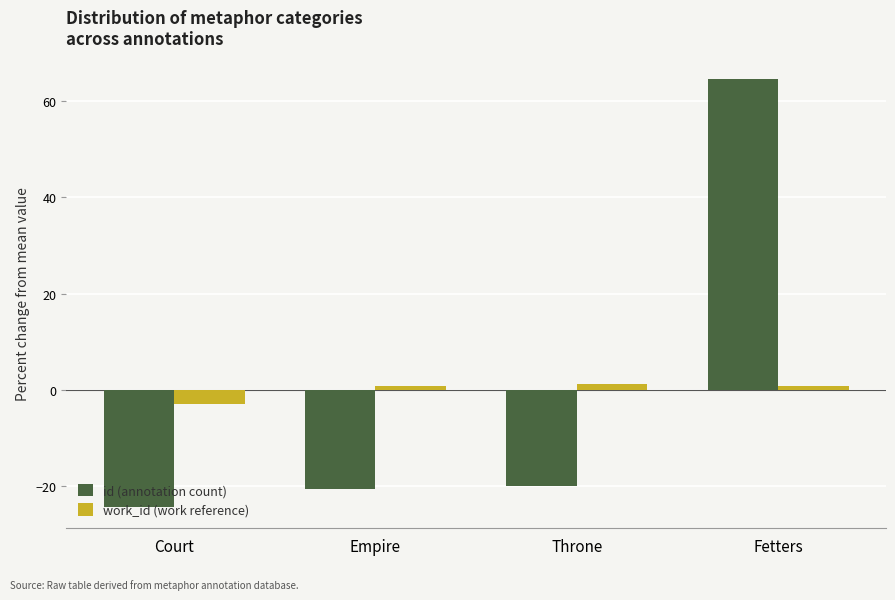

What is the total value across all series at Empire?

-19.6